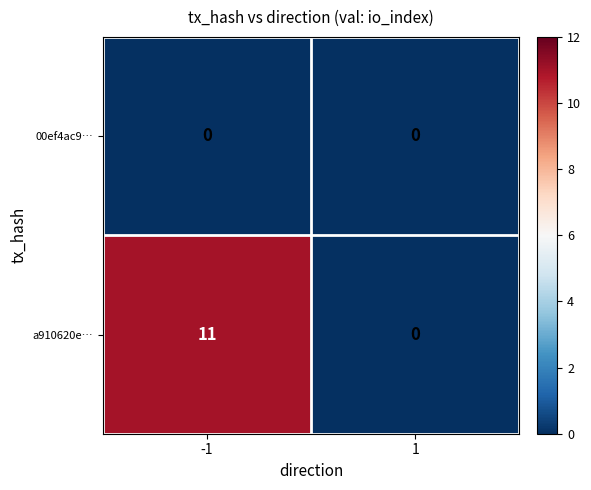

What value does the a910620e… series have at -1, to the nearest 5?

10